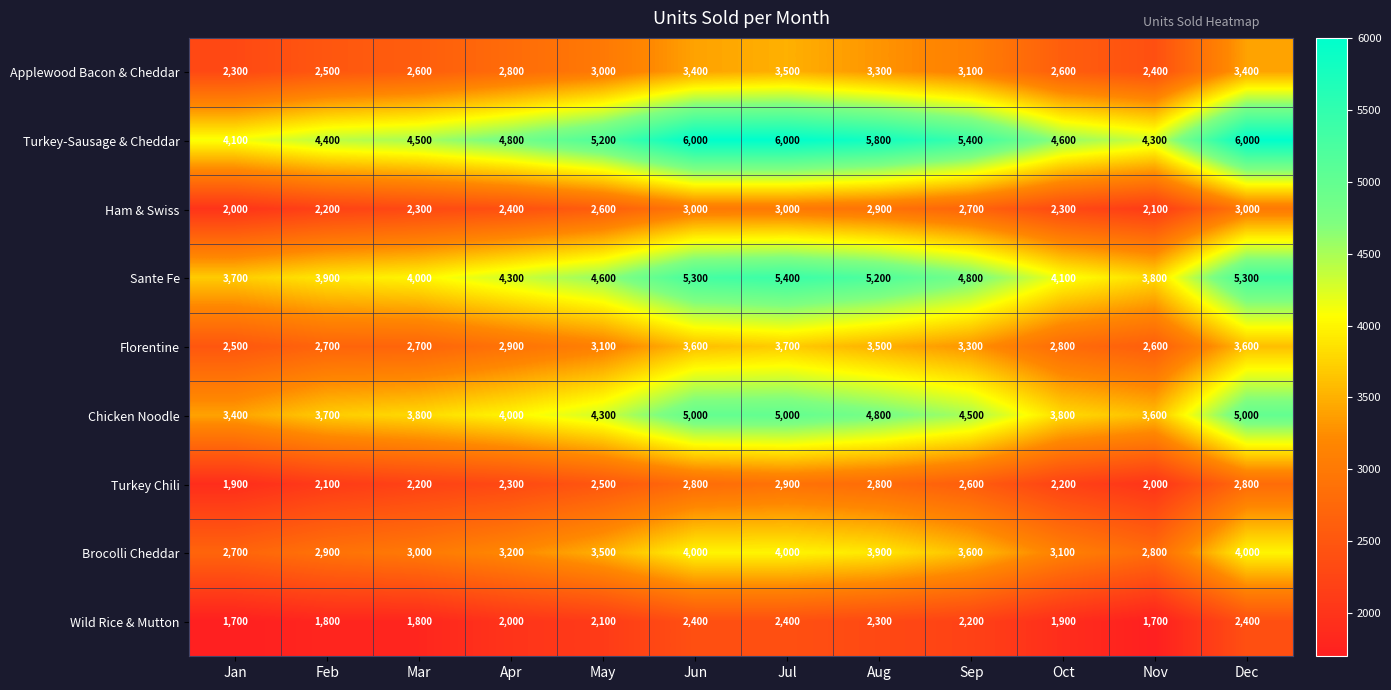

Is it true that Applewood Bacon & Cheddar equals 711 at Aug?

False